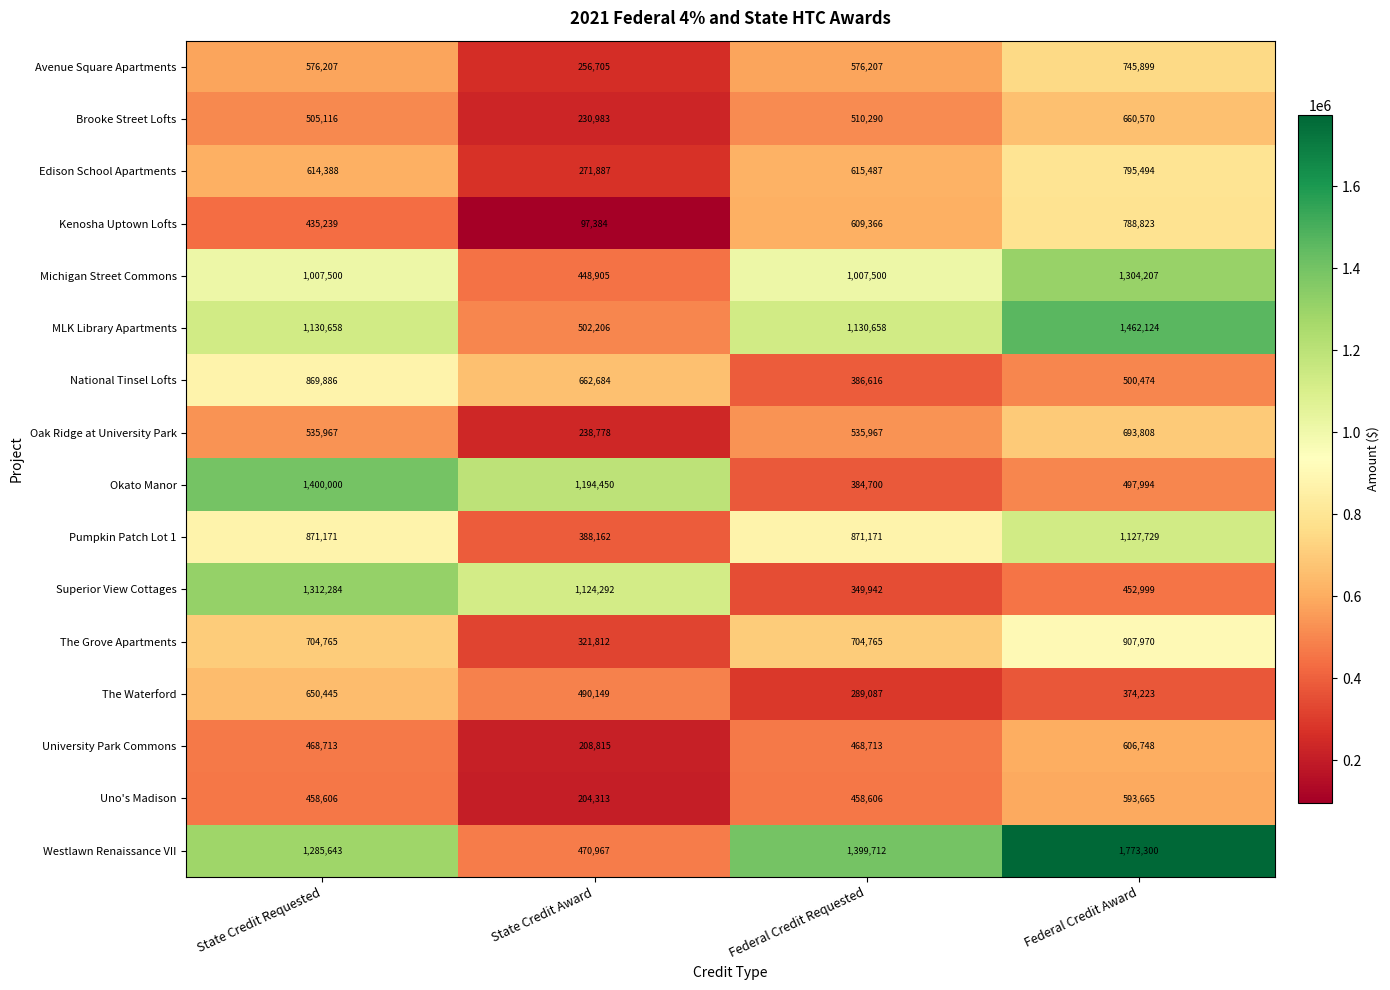

What is the difference between the maximum and minimum values in the Pumpkin Patch Lot 1 series?

739567